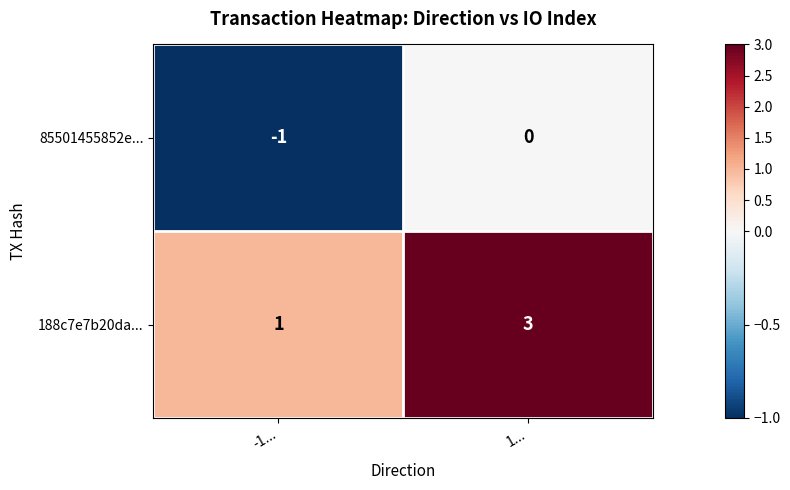

What is the sum of the 188c7e7b20da... values at 1... and -1...?

4